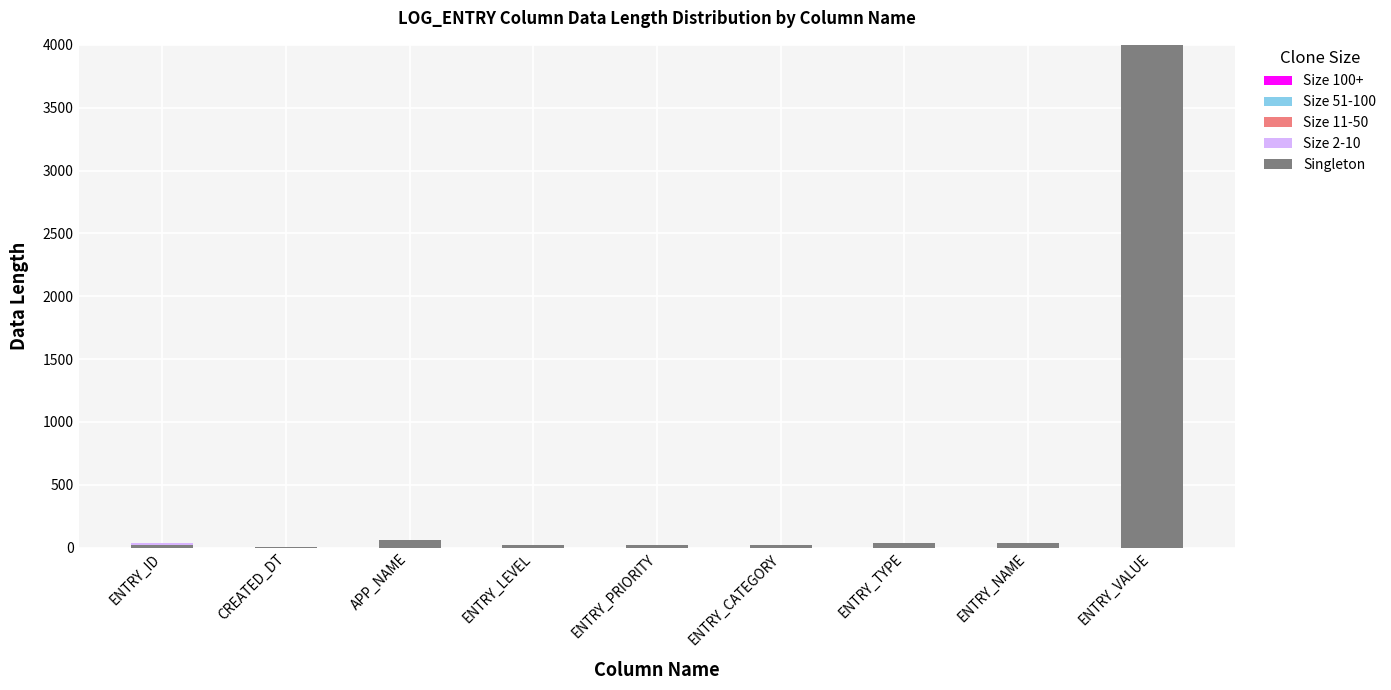

What is the highest value of the Singleton series?

4000